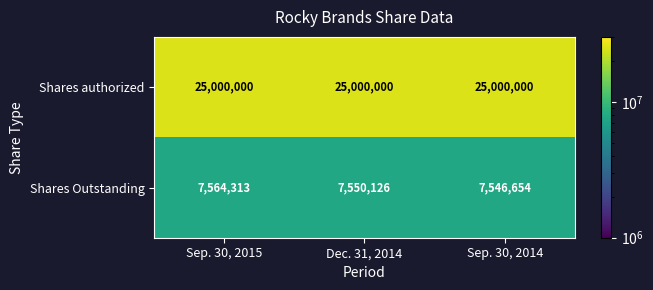

At which label does Shares Outstanding first exceed 7550126?

Sep. 30, 2015